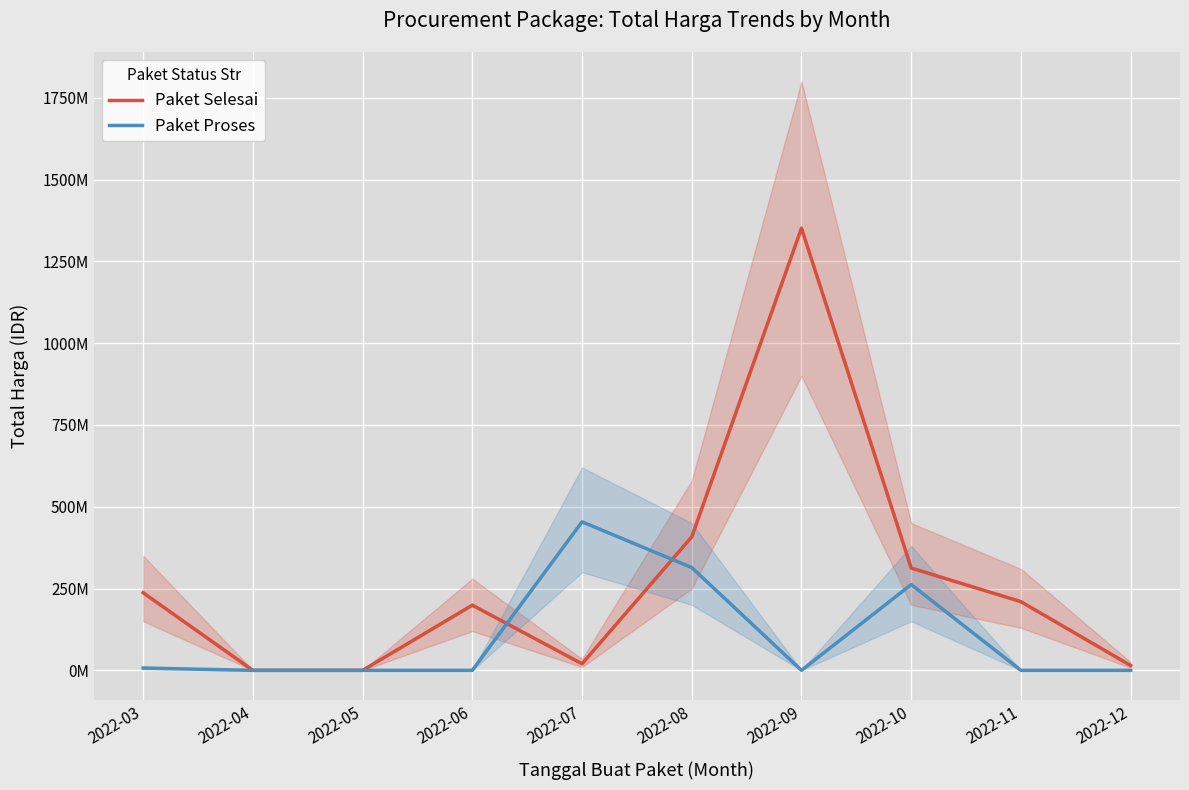

What is the approximate value of Paket Selesai at 2022-11, to the nearest 10?

209940000